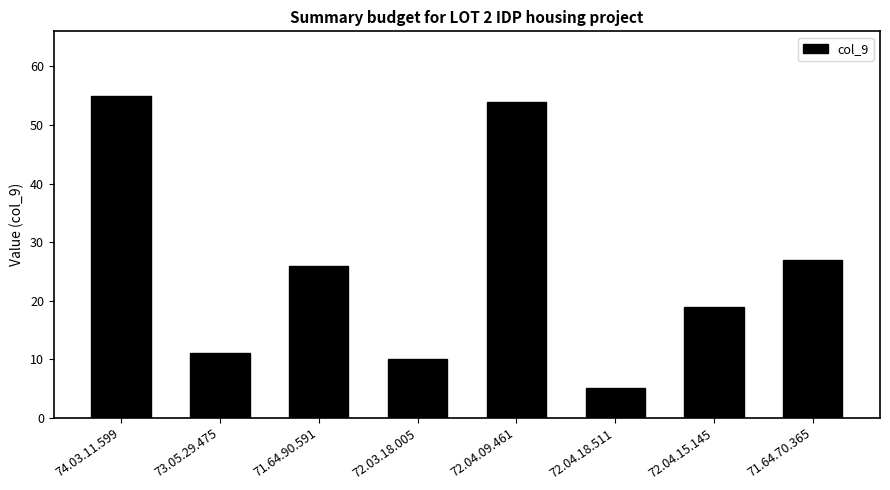

How many bars are there in total?

8